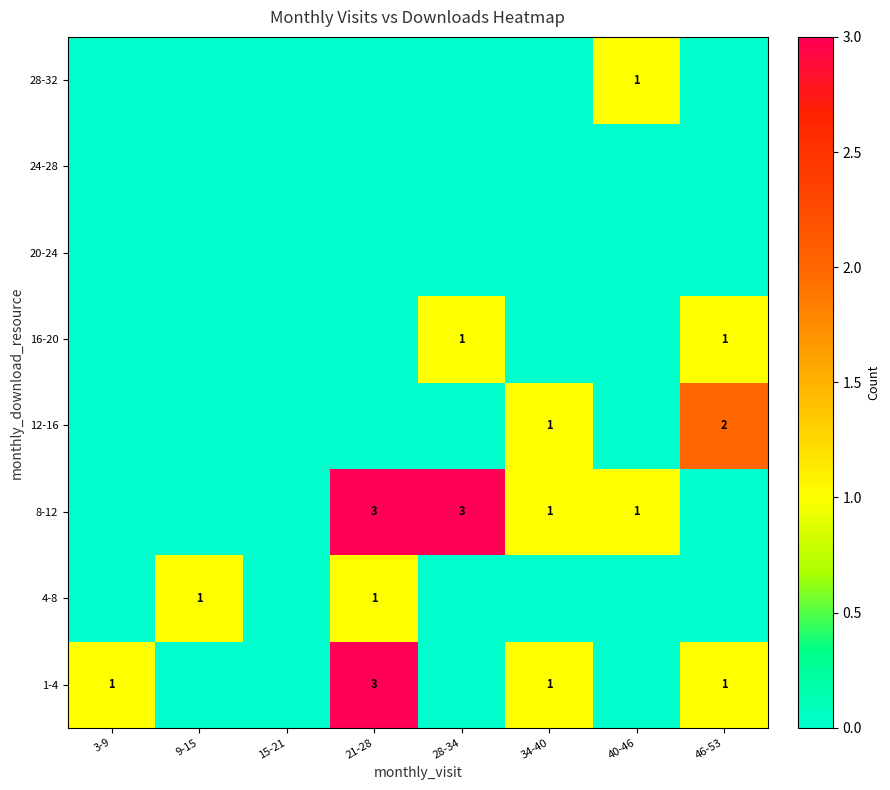

Where does the 1-4 series first go above 1?

21-28